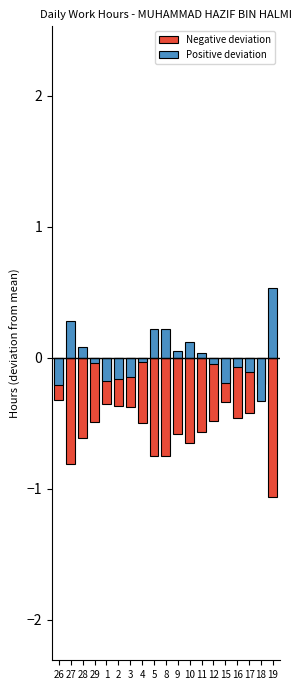

Reading left to right, extract all data points from this chart.

Negative deviation: 26=-0.3	27=-0.8	28=-0.6	29=-0.5	1=-0.4	2=-0.4	3=-0.4	4=-0.5	5=-0.7	8=-0.7	9=-0.6	10=-0.6	11=-0.6	12=-0.5	15=-0.3	16=-0.5	17=-0.4	18=-0.2	19=-1.1
Positive deviation: 26=-0.2	27=0.3	28=0.1	29=-0.0	1=-0.2	2=-0.2	3=-0.2	4=-0.0	5=0.2	8=0.2	9=0.0	10=0.1	11=0.0	12=-0.1	15=-0.2	16=-0.1	17=-0.1	18=-0.3	19=0.5